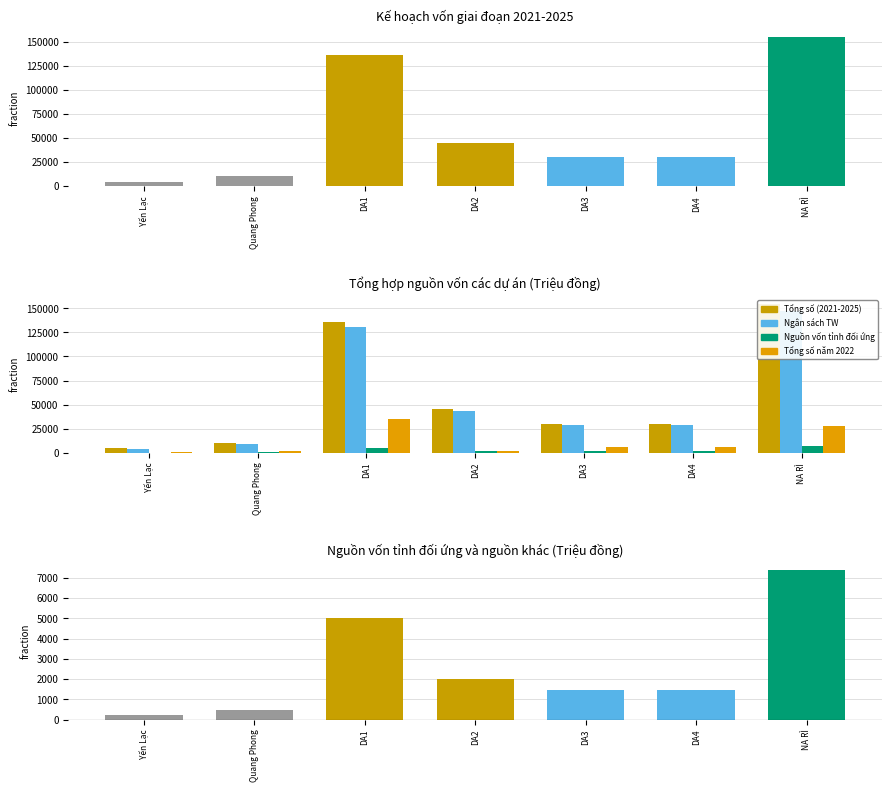

Is the value of Ngân sách TW at DA1 greater than the value of Nguồn vốn tỉnh đối ứng at NA RÌ?

Yes